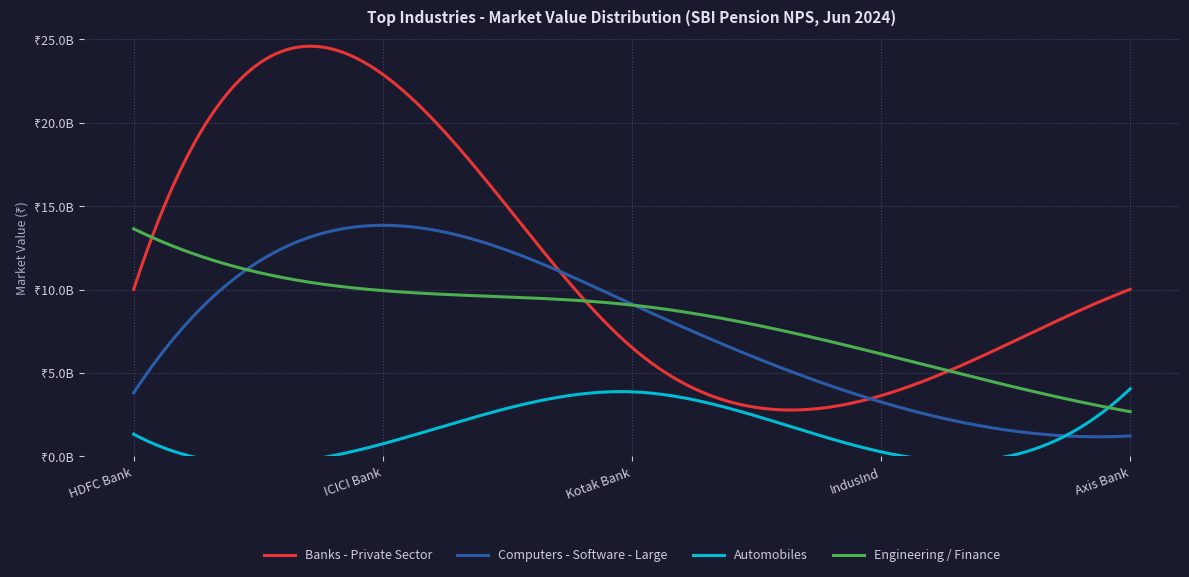

Reading right to left, extract all data points from this chart.

Banks - Private Sector: 10013210009.2	3643085806.5	6530673800.0	22897979195.2	10013210009.2
Computers - Software - Large: 1229256133.6	3263081770.9	9129686896.5	13851288931.5	3814863105.6
Automobiles: 4055371348.4	276651977.2	3874071532.0	756499202.5	1331388442.2
Engineering / Finance: 2683538986.0	6145972981.8	9073420400.1	9937703755.6	13641703761.4